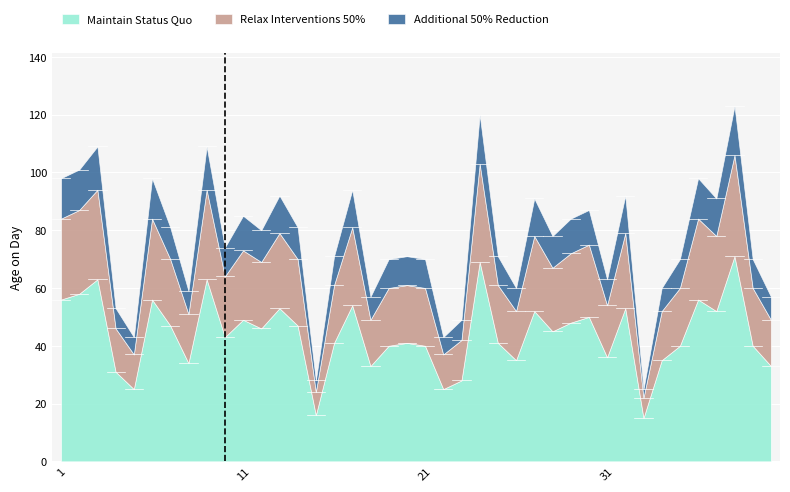

In Relax Interventions 50%, how many points are lower than both neighbors (excluding endpoints)?

12